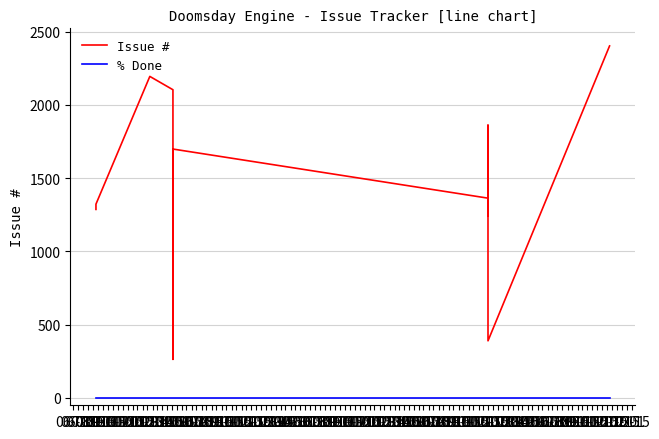

True or false: Issue # and % Done cross at least once.

False